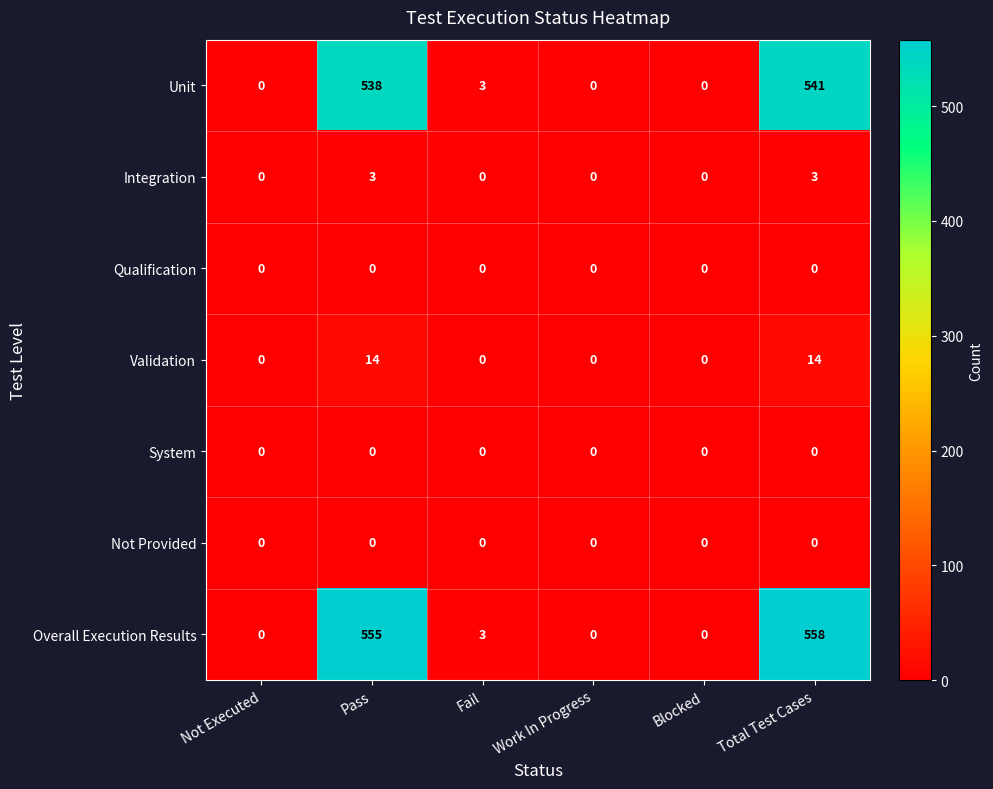

Is the value of Unit at Total Test Cases greater than the value of Overall Execution Results at Total Test Cases?

No